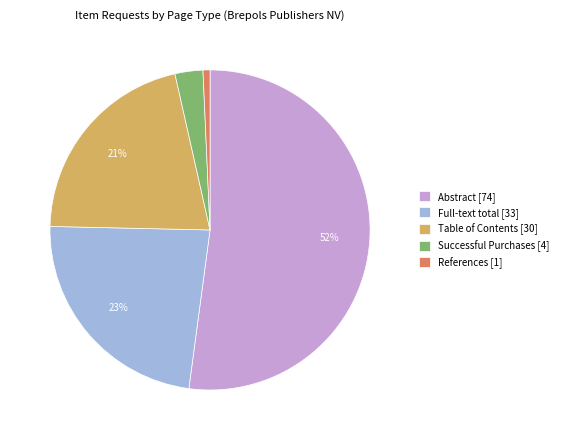

How many segments does this pie chart have?

5